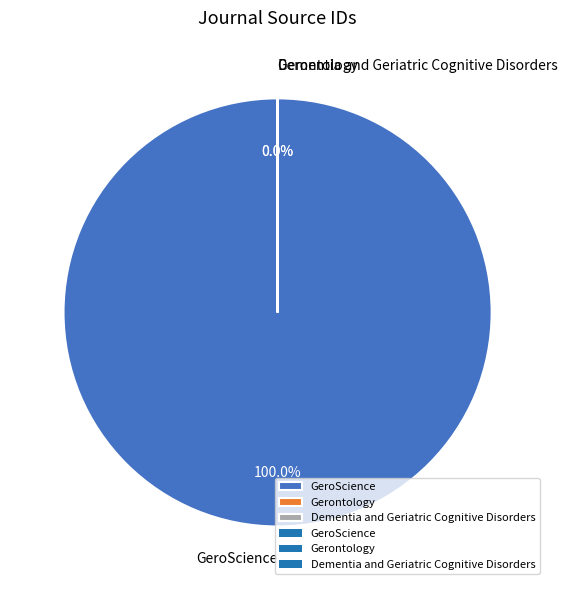

Which slice is the largest?

GeroScience